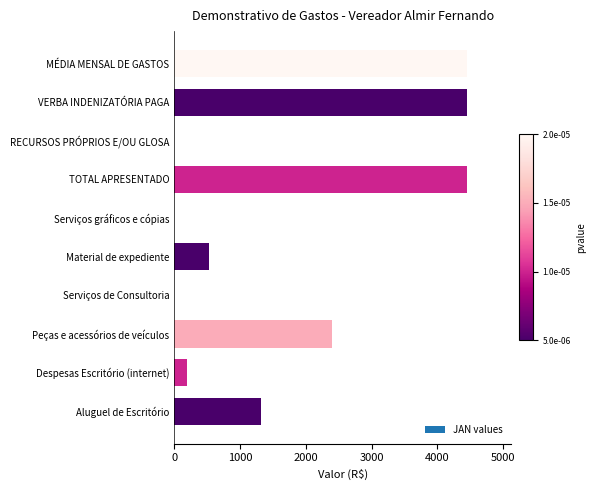

Reading top to bottom, extract all data points from this chart.

MÉDIA MENSAL DE GASTOS=4452.2	VERBA INDENIZATÓRIA PAGA=4452.2	RECURSOS PRÓPRIOS E/OU GLOSA=0.0	TOTAL APRESENTADO=4452.2	Serviços gráficos e cópias=0.0	Material de expediente=530.0	Serviços de Consultoria=0.0	Peças e acessórios de veículos=2400.9	Despesas Escritório (internet)=197.4	Aluguel de Escritório=1324.0